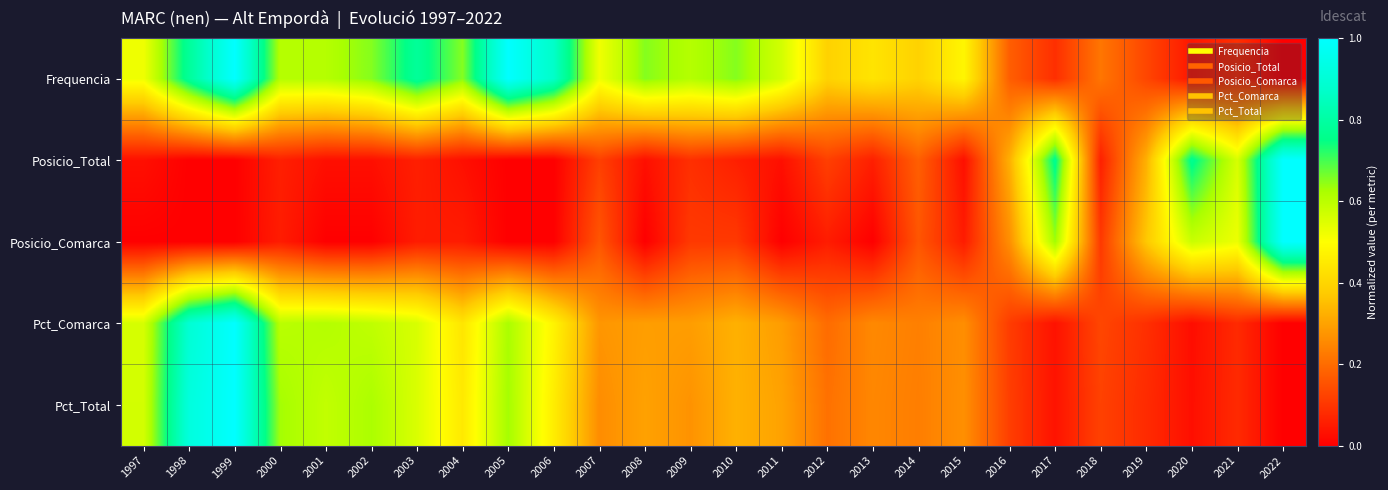

Count the number of categories in the chart.

26